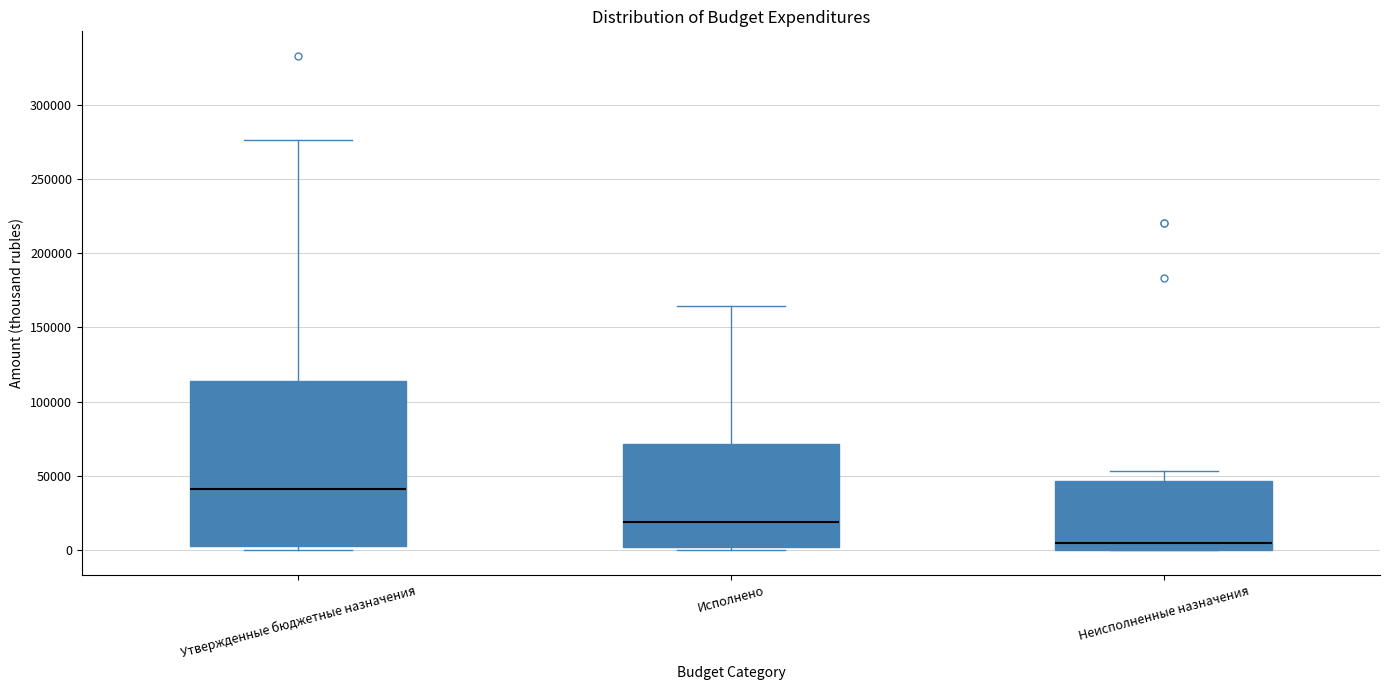

Which box's median line is the highest?

Утвержденные бюджетные назначения